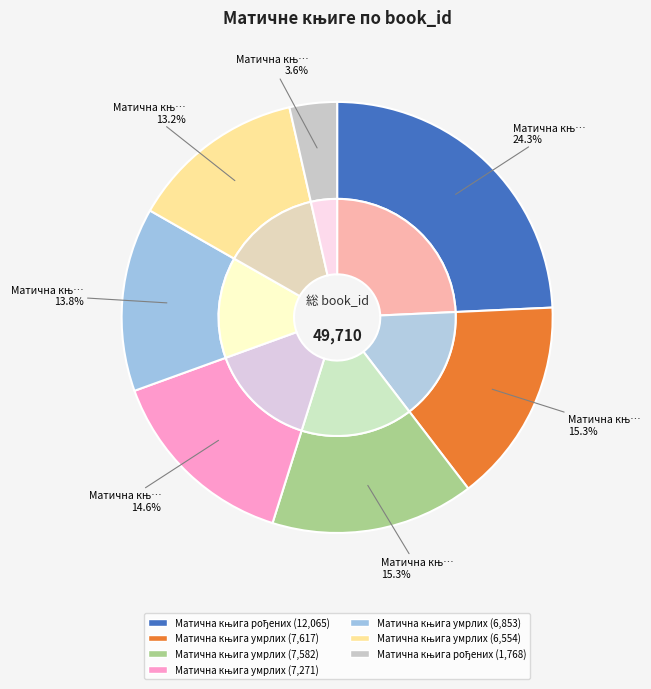

Rank the categories by value from highest to lowest.

Матична књига рођених
(Стризиреп), Матична књига умрлих
(Тоболић), Матична књига умрлих
(Радатовићи), Матична књига умрлих
(Грубишно Поље), Матична књига умрлих
(Мазин), Матична књига умрлих
(Катинци), Матична књига рођених
(Мало Орашје)